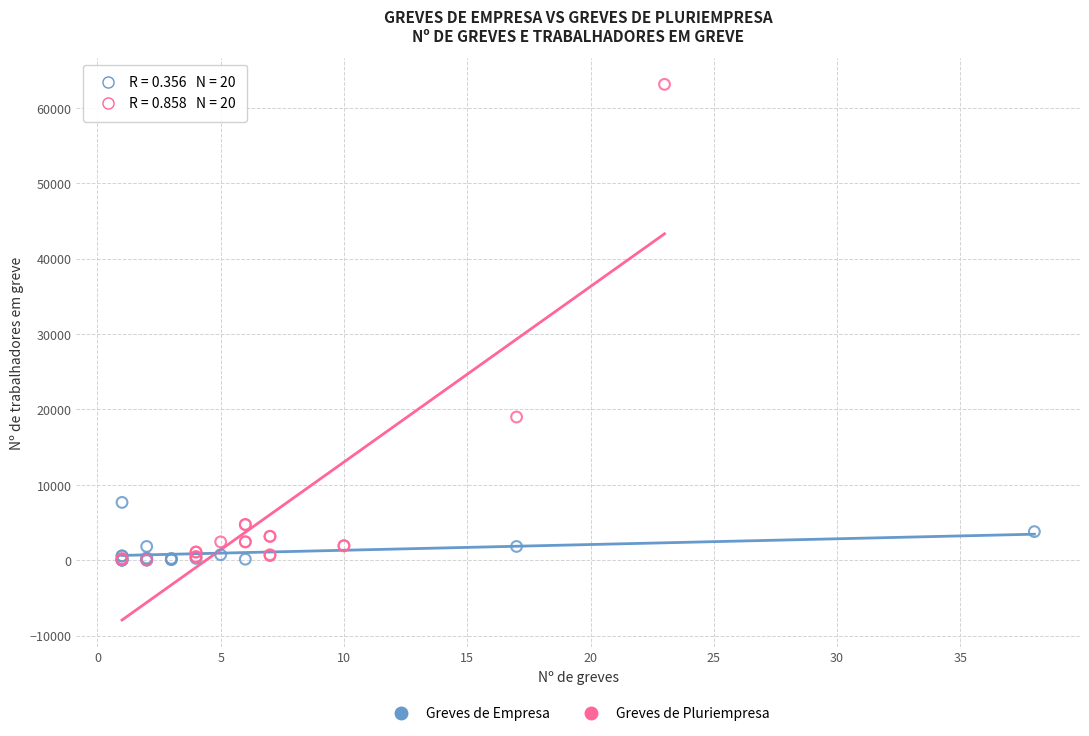

Which series has the largest Y range (max minus min)?

Greves de Pluriempresa